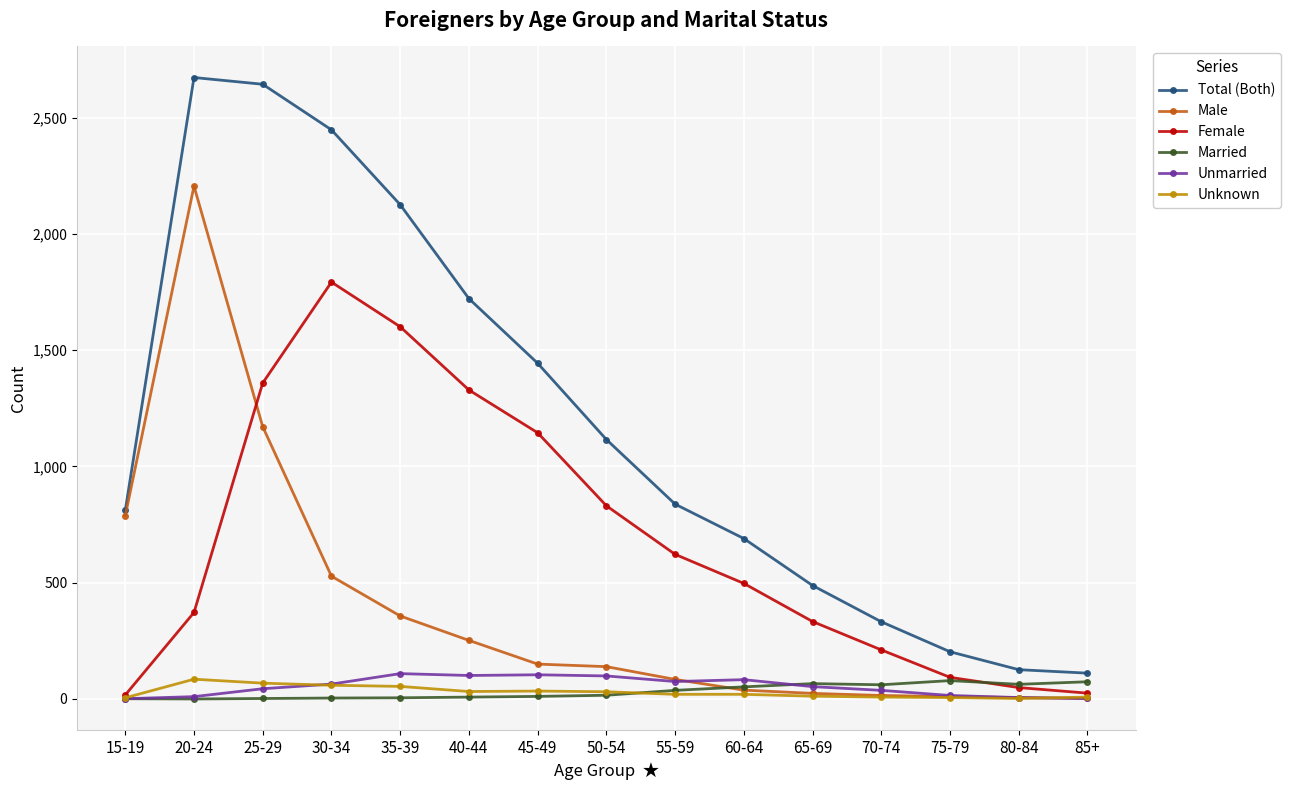

The Total (Both) series shows 1722 at 40-44. True or false?

True